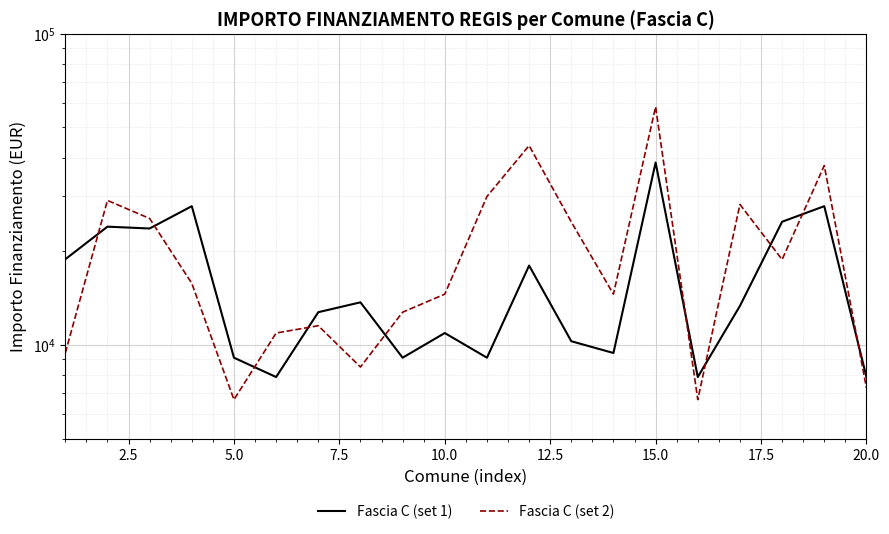

How many intersections are there between Fascia C (set 2) and Fascia C (set 1)?

10